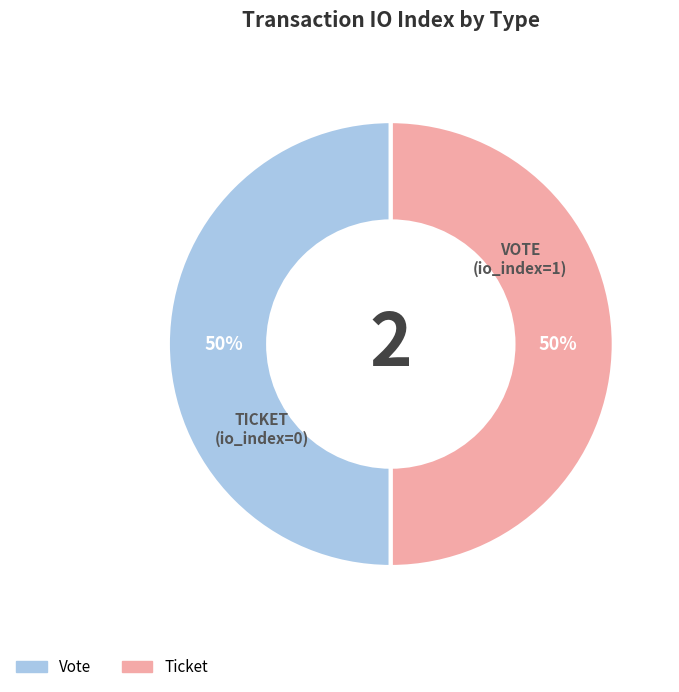

To the nearest percent, what is the average slice percentage?

50%